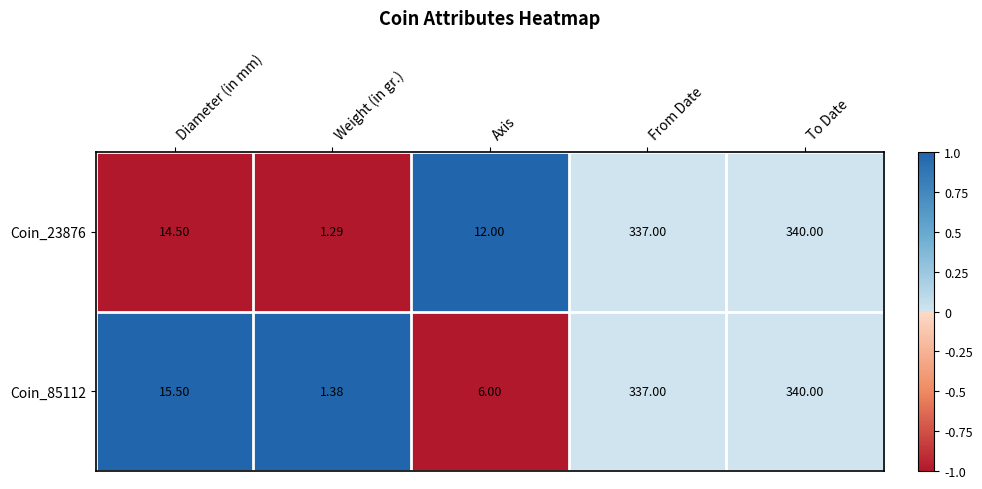

At which category is the sum across all series the highest?

To Date